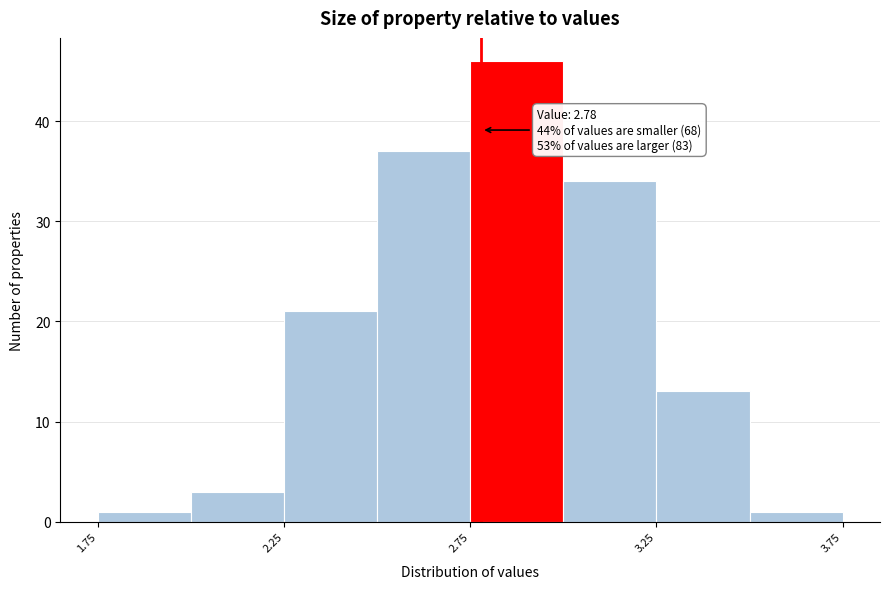

Over which range of the x-axis is the bar tallest?

2.75 to 3.00